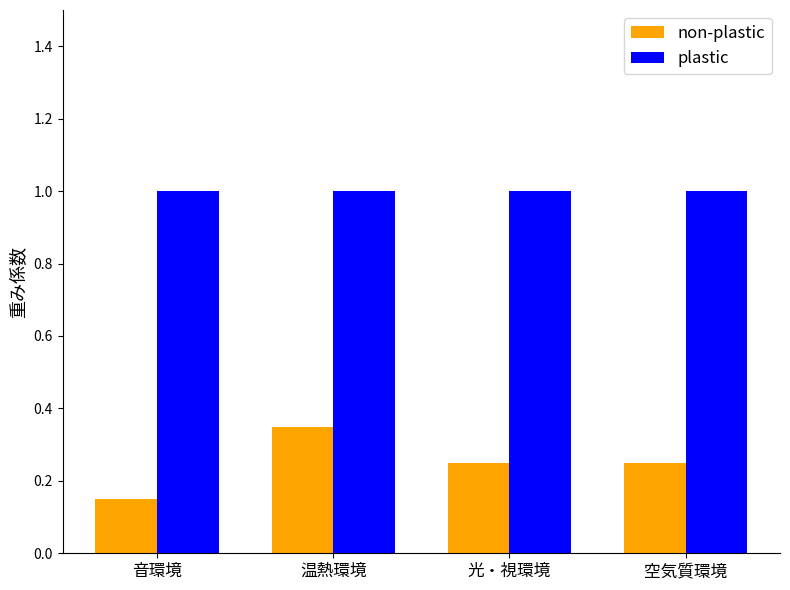

Between 音環境 and 光・視環境, which series saw the biggest shift?

non-plastic